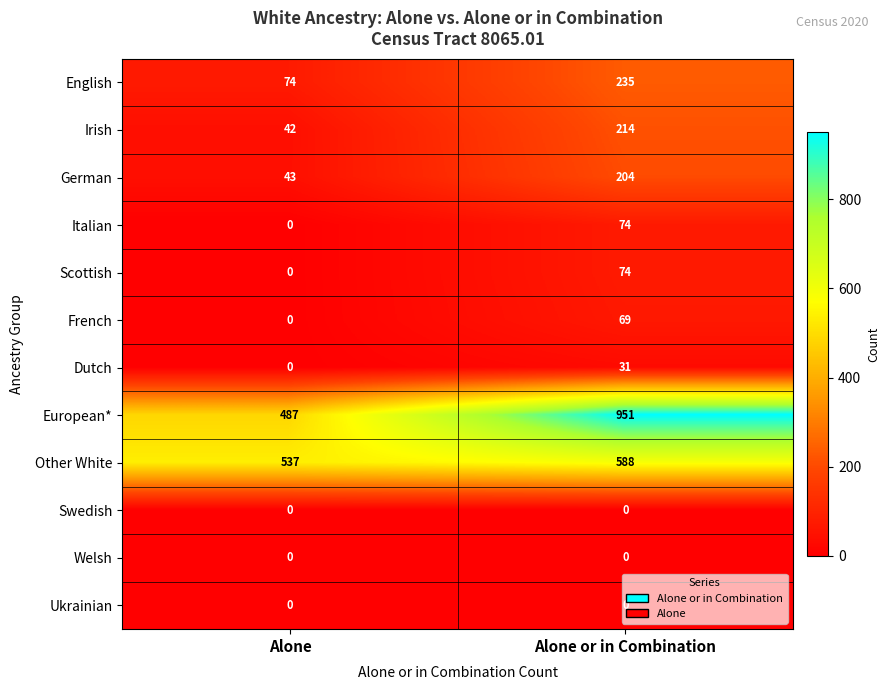

Between Alone and Alone or in Combination, which series saw the biggest shift?

European*